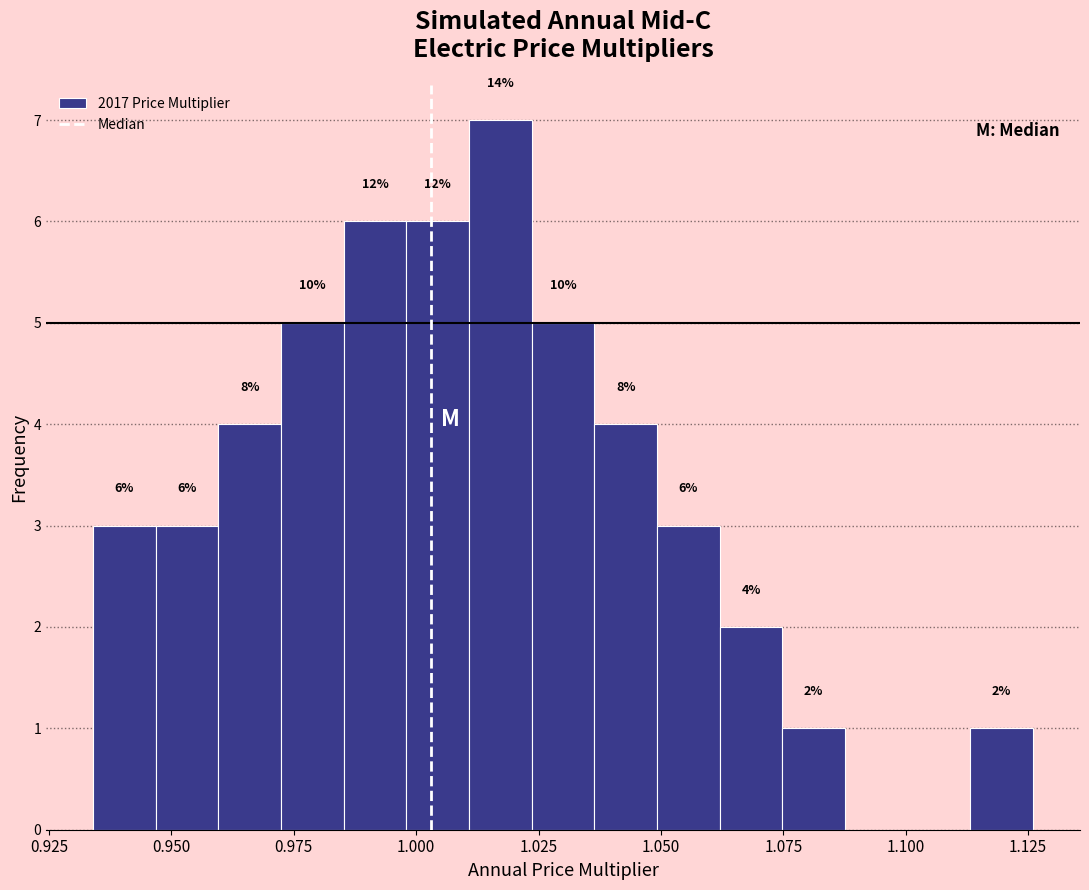

Around what value on the x-axis is the tallest bar? Give the approximate position of its centre, as read against the axis.

1.015